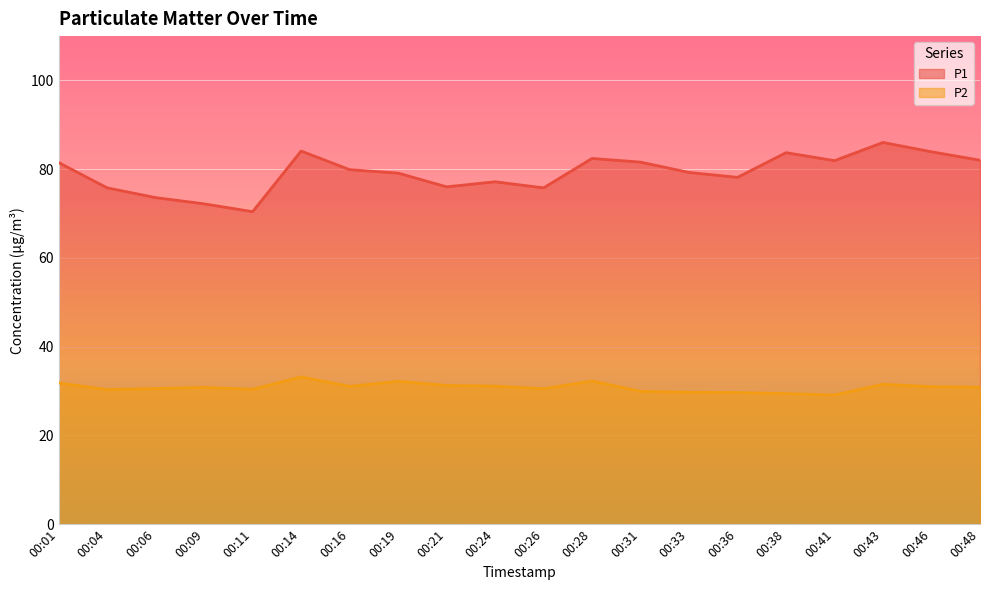

True or false: P2 and P1 intersect in this chart.

False